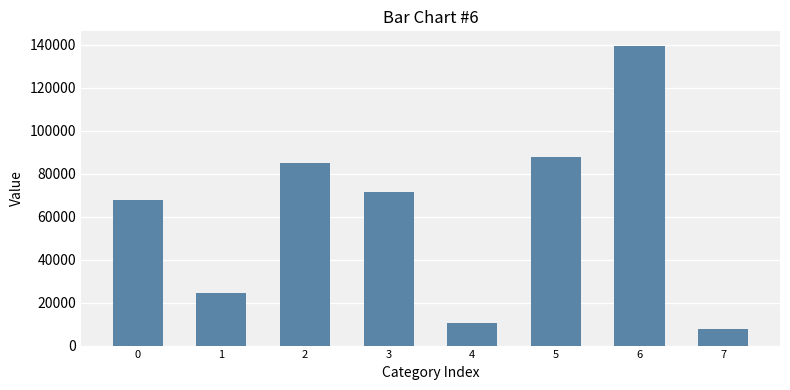

Are the bars grouped side by side (vs. stacked)?

No